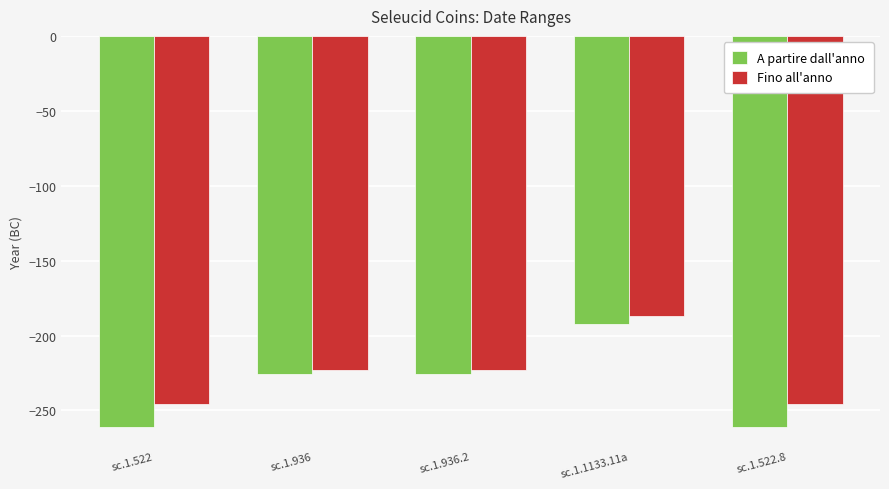

What is the approximate value of A partire dall'anno at sc.1.936.2?

-226